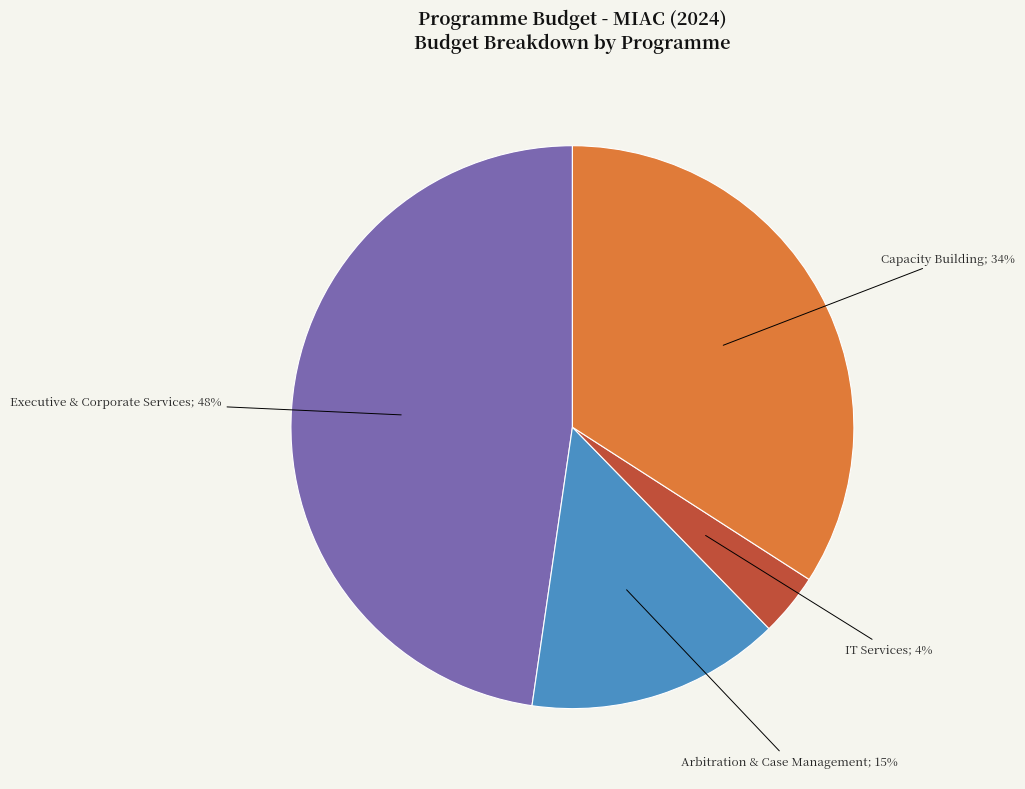

To the nearest percent, what is the average slice percentage?

25%